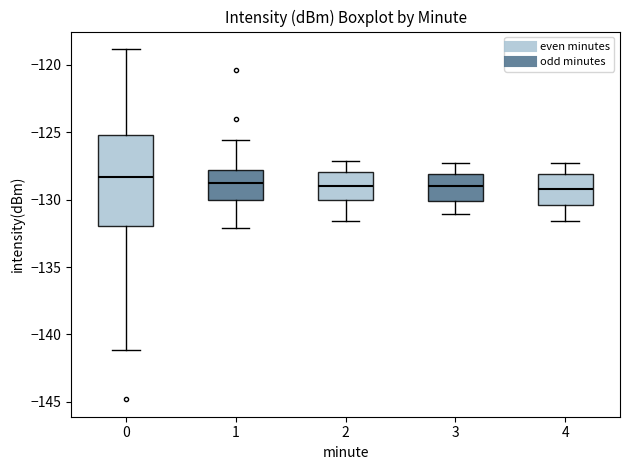

Where is the lower edge of the box at x = 2 on the y-axis? The values are not printed on the chart, so give them approximately, as read against the axis.

-130.0